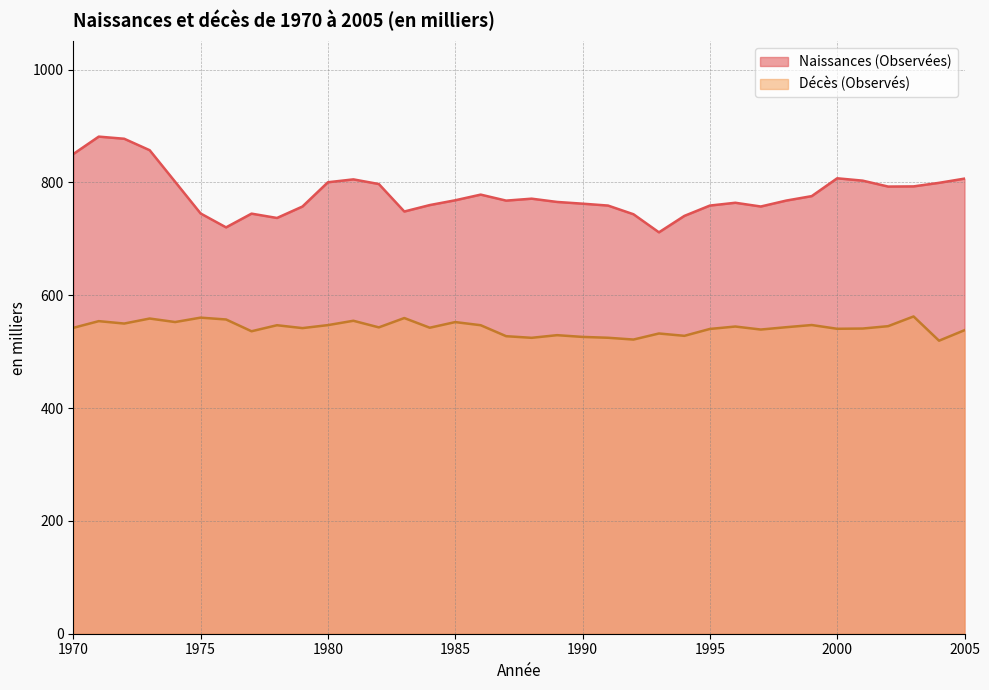

True or false: Décès (Observés) and Naissances (Observées) intersect in this chart.

False